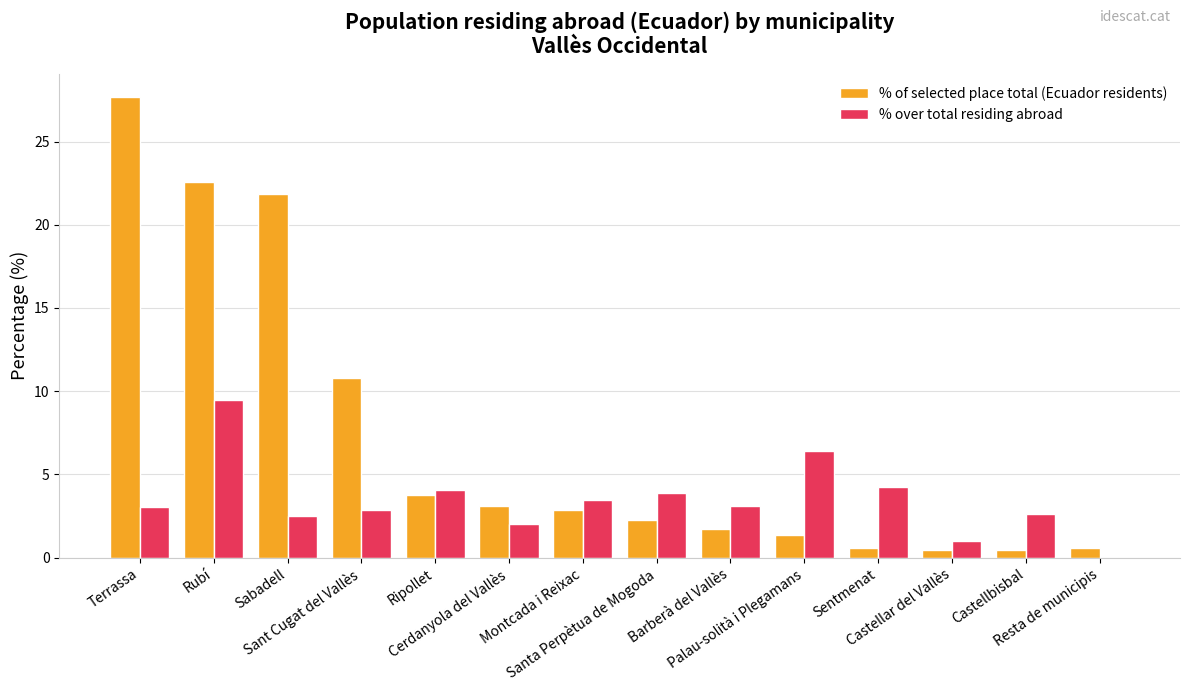

What is the sum of all % over total residing abroad values?

48.7